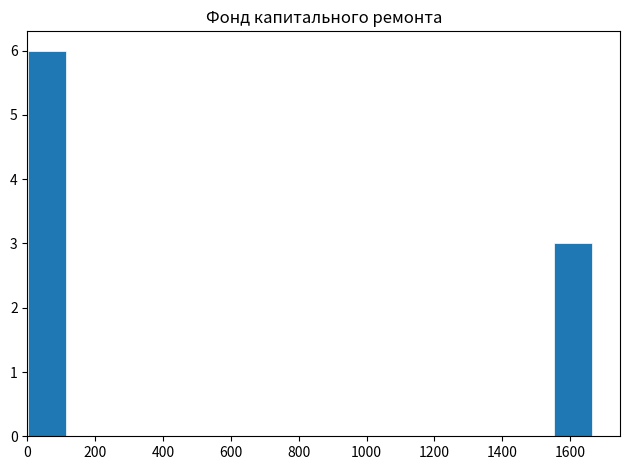

Reading left to right, list every bar in this chart as the range it spans on the x-axis followed by its height. Neither the bar edges nor the heights are printed on the chart, so give them approximately, as read against the axes.

0 to 120: 6
120 to 220: 0
220 to 340: 0
340 to 440: 0
440 to 560: 0
560 to 660: 0
660 to 780: 0
780 to 880: 0
880 to 1000: 0
1000 to 1100: 0
1100 to 1220: 0
1220 to 1340: 0
1340 to 1440: 0
1440 to 1560: 0
1560 to 1660: 3